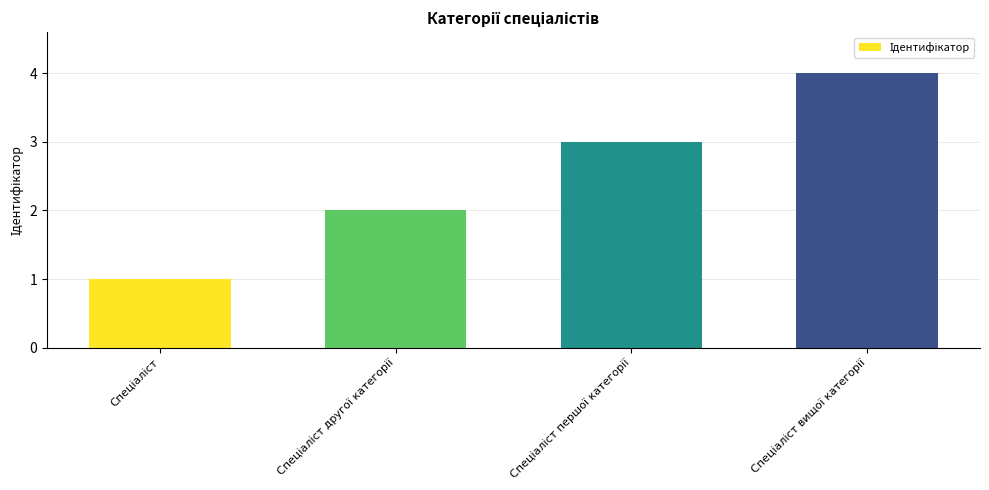

What is the smallest value displayed?

1